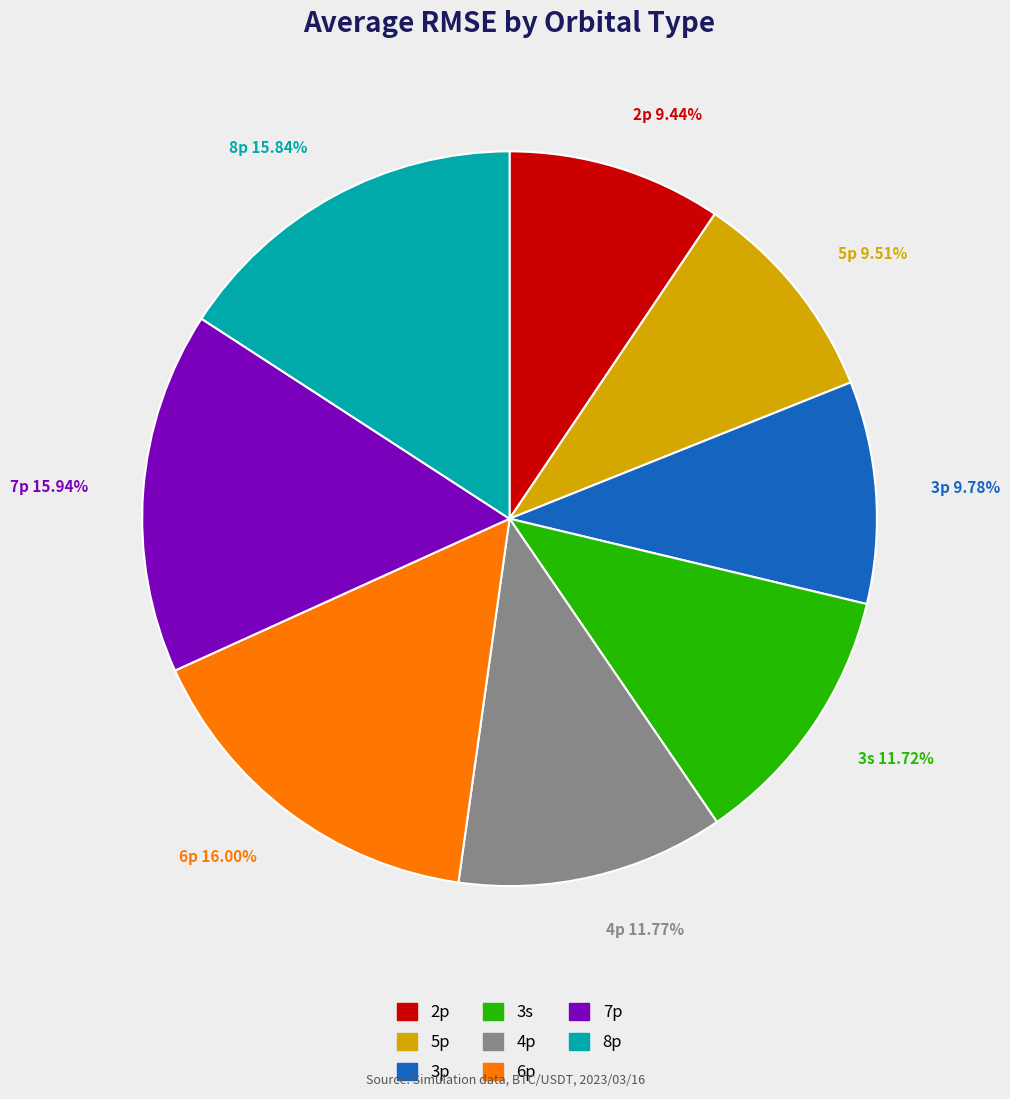

How many slices are in this pie chart?

8